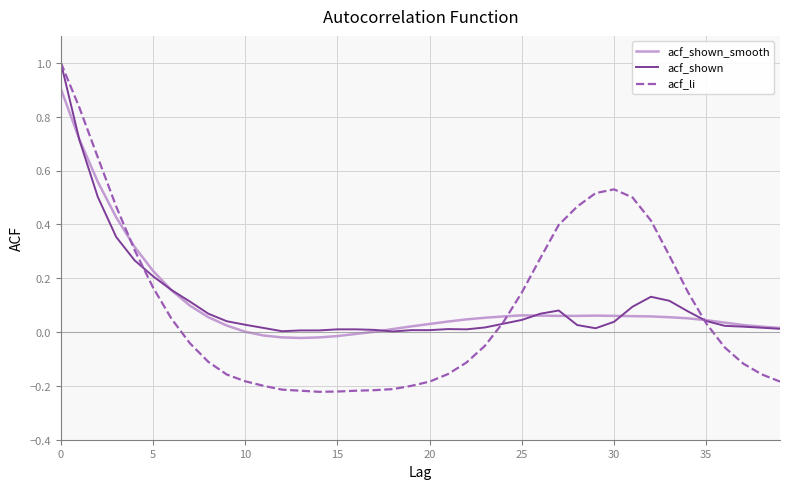

Which series has the widest spread of values?

acf_li